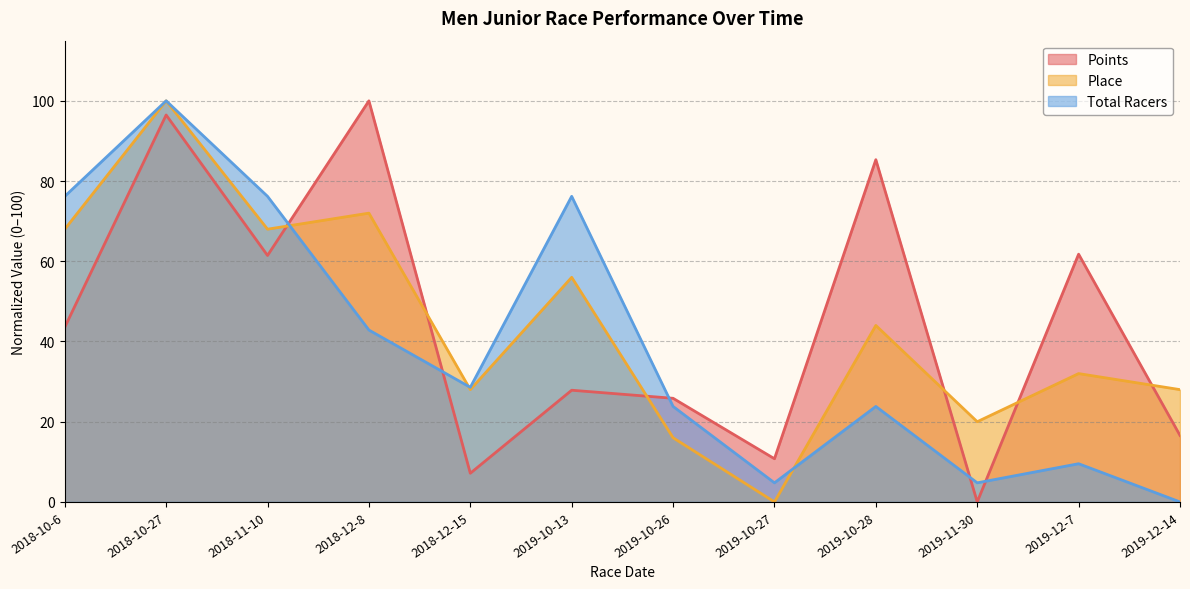

Rank the categories by Total Racers value from lowest to highest.

2019-12-14, 2019-10-27, 2019-11-30, 2019-12-7, 2019-10-26, 2019-10-28, 2018-12-15, 2018-12-8, 2018-10-6, 2018-11-10, 2019-10-13, 2018-10-27